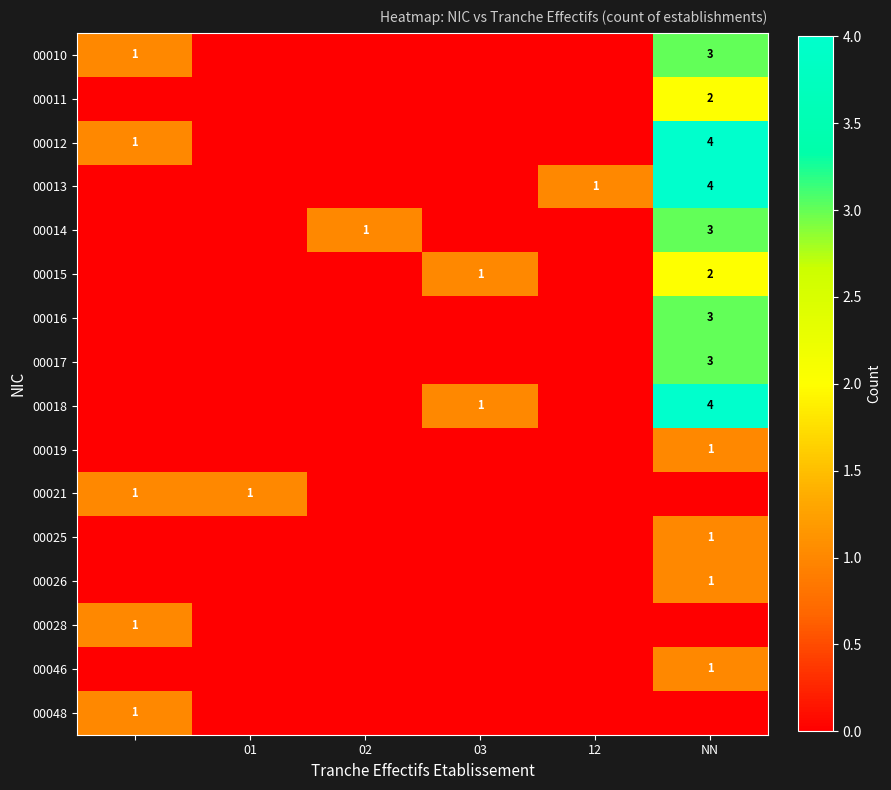

Which series has the widest spread of values?

00012